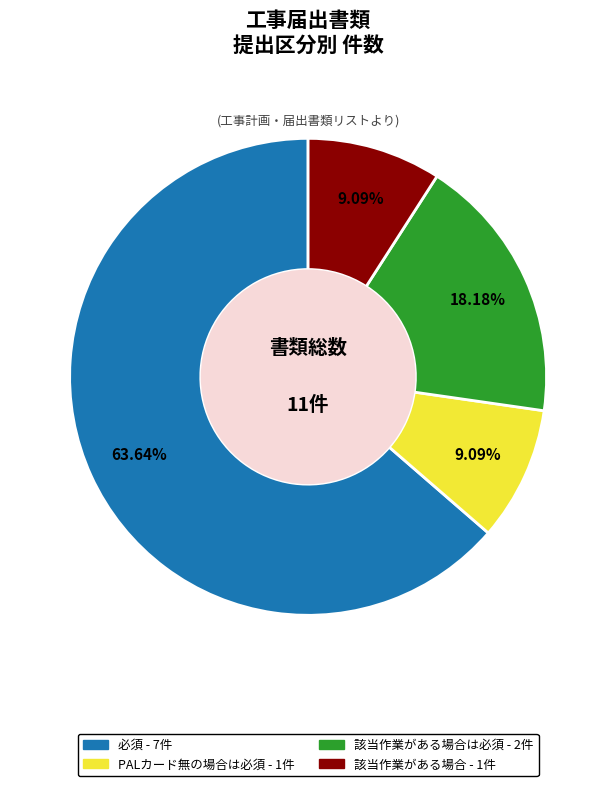

Does any single category account for the majority?

Yes